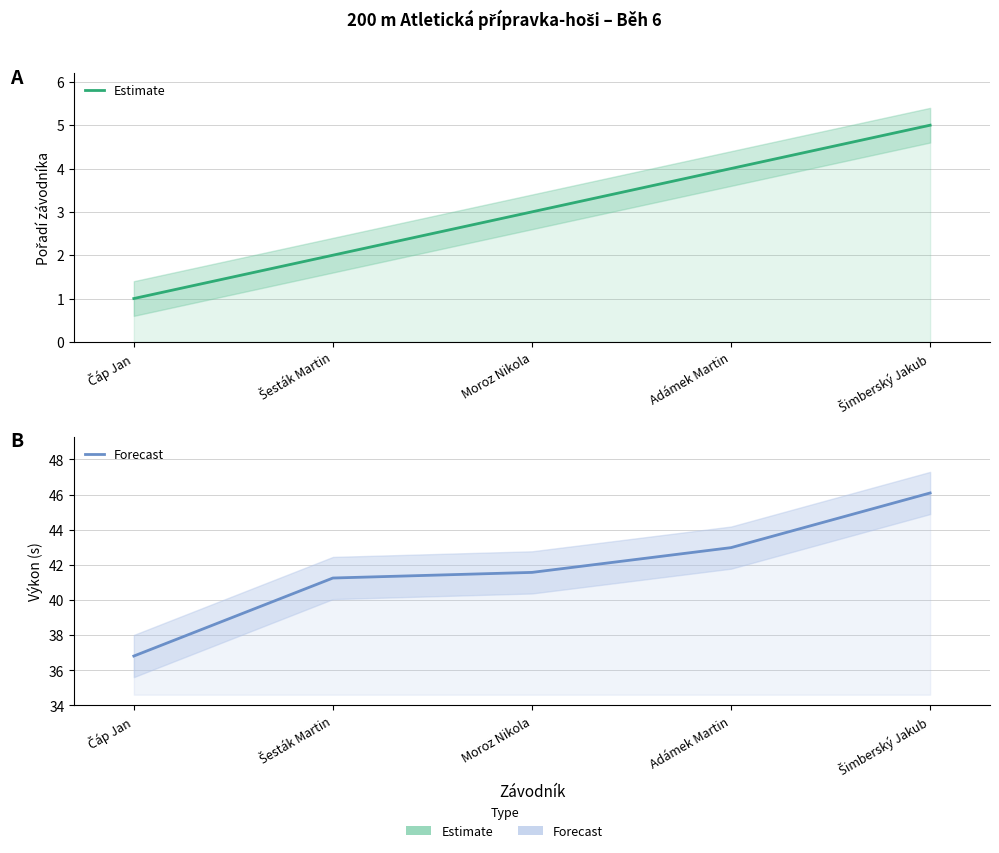

Reading left to right, transcribe all the data shown in this chart.

Estimate: Čáp Jan=1.0	Šesták Martin=2.0	Moroz Nikola=3.0	Adámek Martin=4.0	Šimberský Jakub=5.0
Forecast: Čáp Jan=36.8	Šesták Martin=41.2	Moroz Nikola=41.6	Adámek Martin=43.0	Šimberský Jakub=46.1